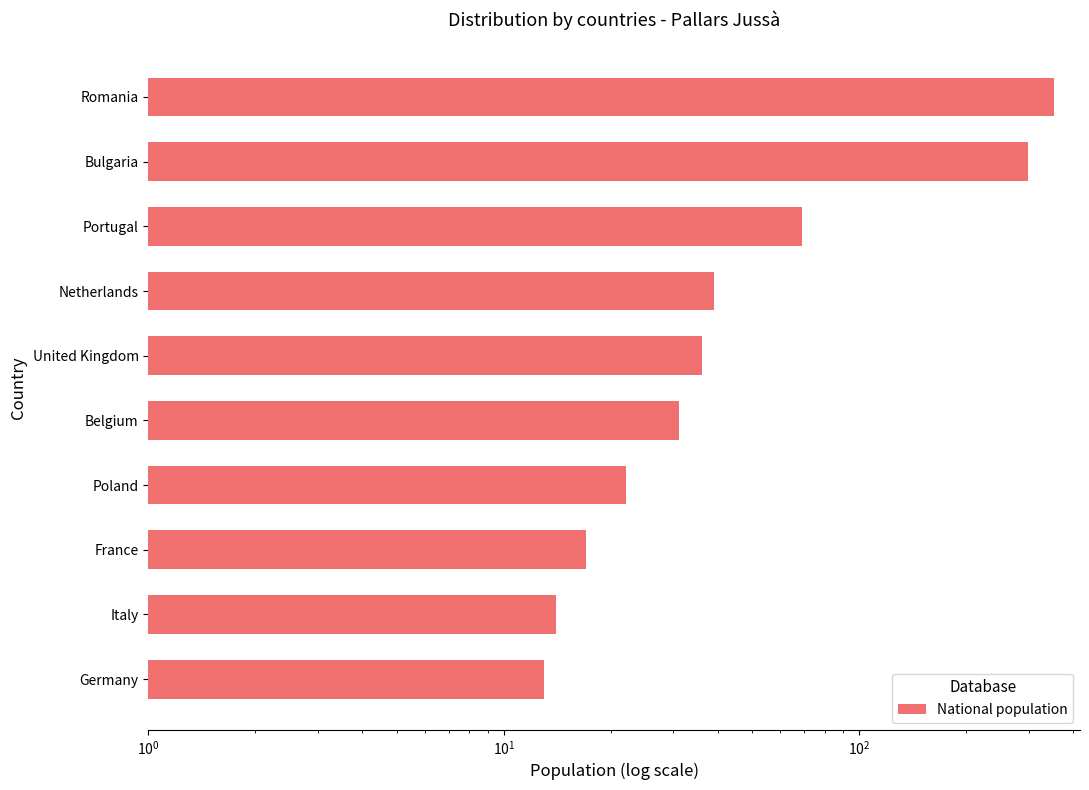

Reading left to right, transcribe all the data shown in this chart.

354	298	69	39	36	31	22	17	14	13